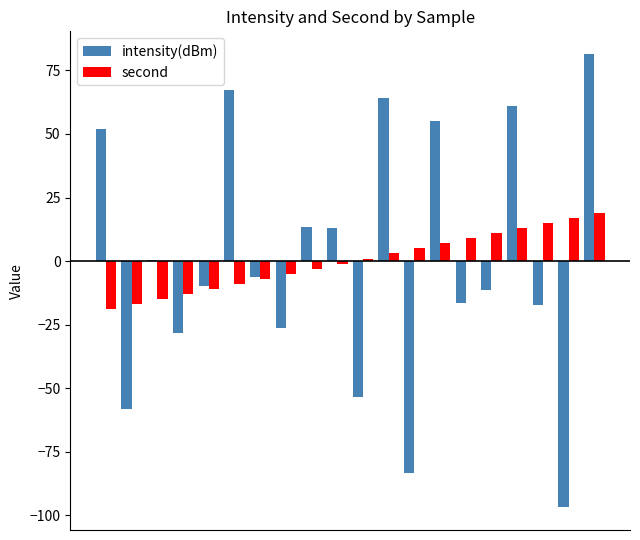

What is the maximum value for intensity(dBm)?

81.4